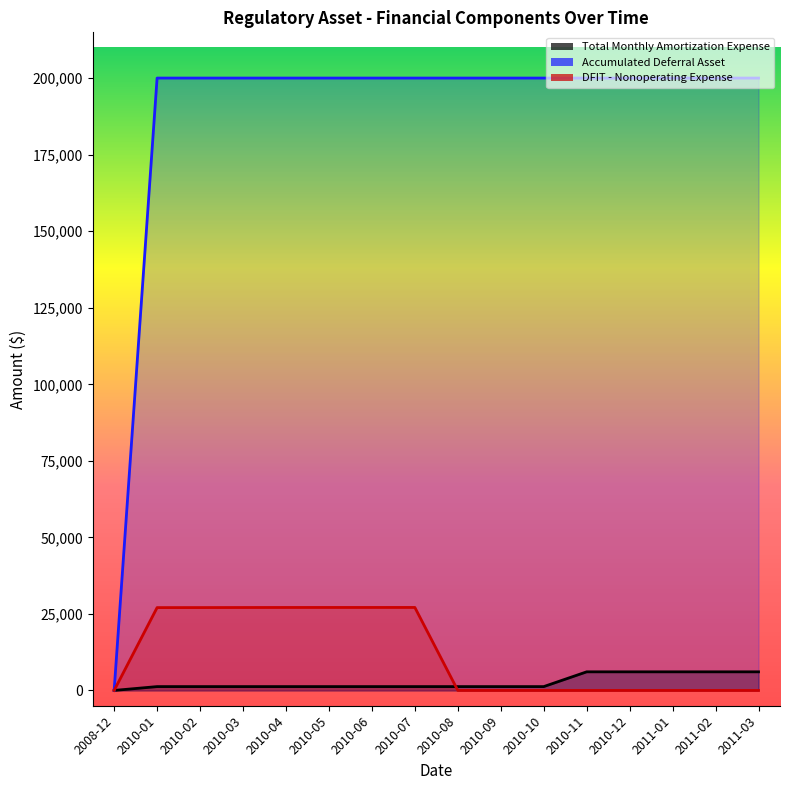

What position from the right is 2010-04?

12